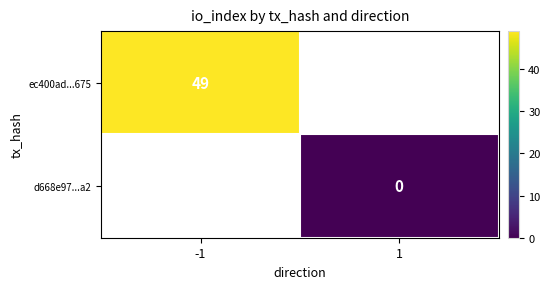

Rank the series at 1 from lowest to highest value.

ec400ad...675, d668e97...a2